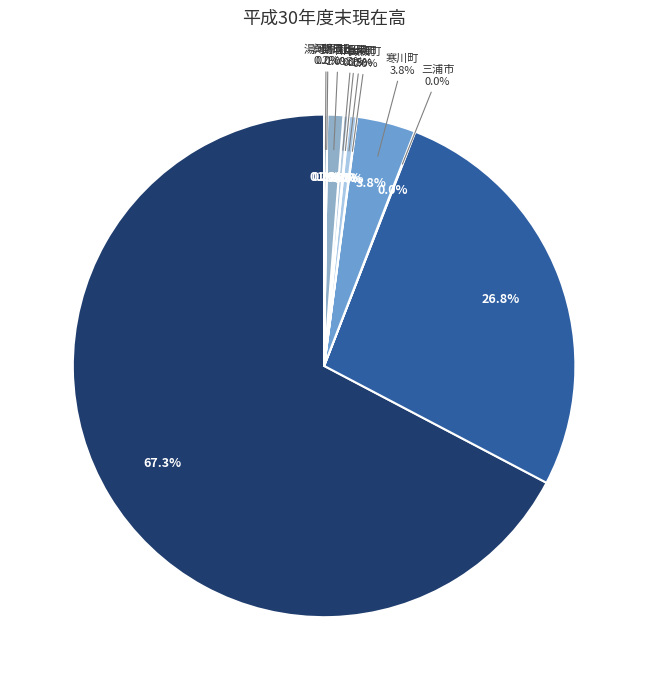

What is the change in value from 川崎市 to 山北町?

-835375